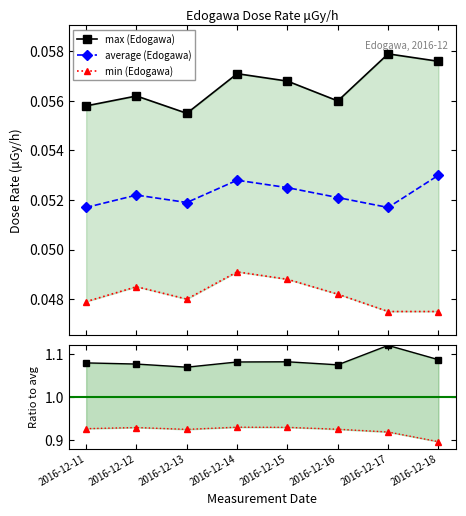

True or false: max (Edogawa) and min / avg cross at least once.

False